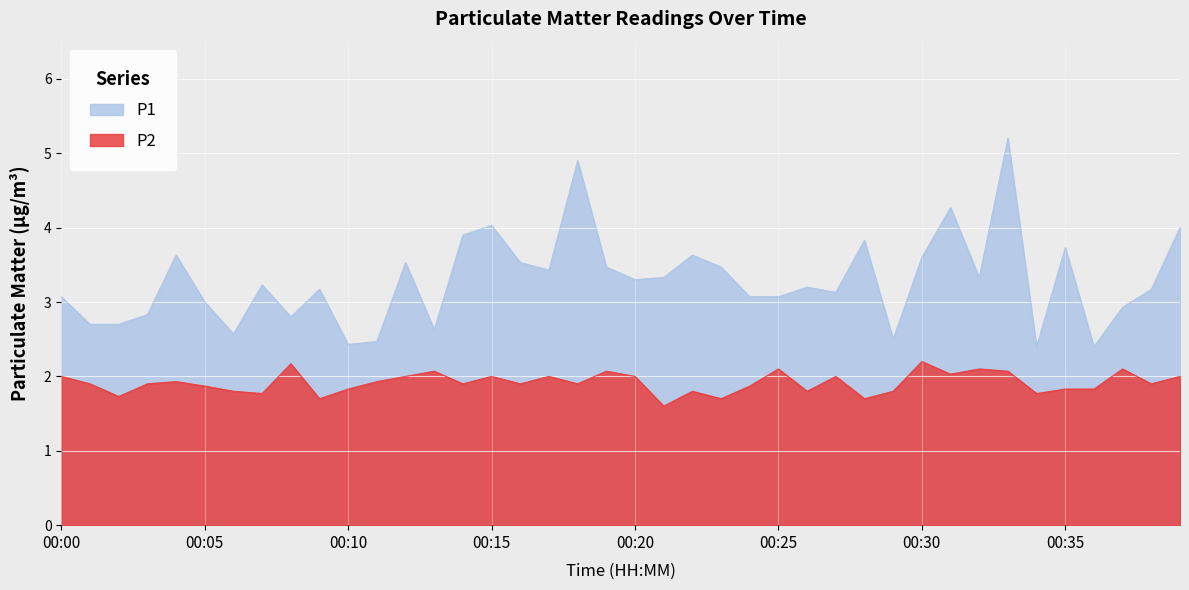

What is the difference between the P2 values at 00:04 and 00:07?

0.2